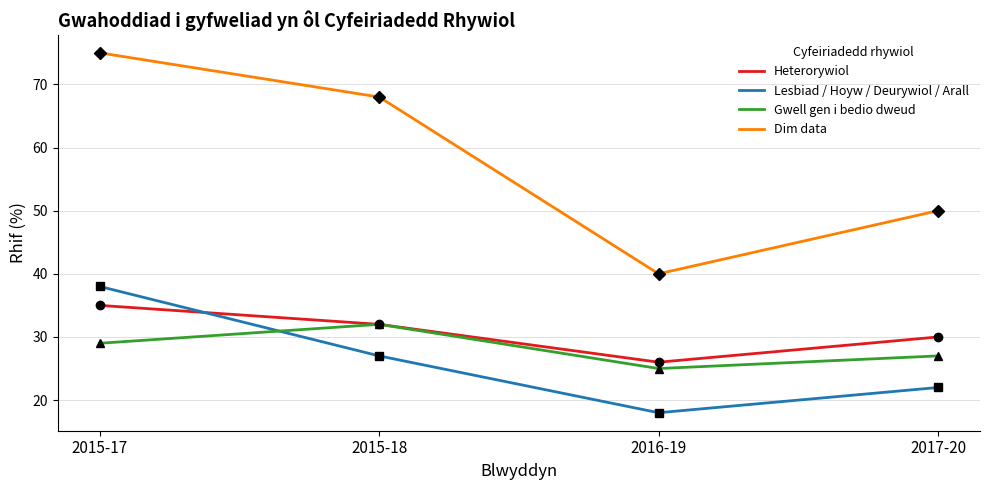

What is the greatest value displayed?

75